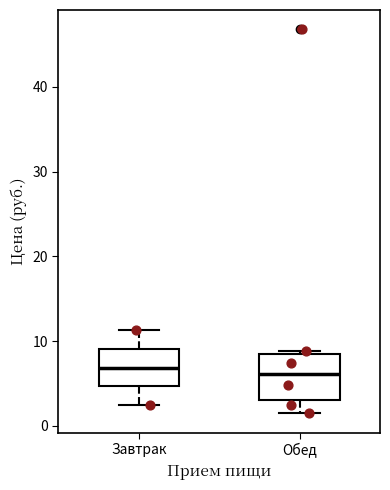

Reading left to right, read every box against the y-axis: the position of its median line, the range the box covers, and the ends of its whiskers. The values are not printed on the chart, so give them approximately, as read against the axis.

Завтрак: median 7, box 5 to 9, whiskers 2 to 11
Обед: median 6, box 3 to 9, whiskers 1 to 9 (just above the box's upper edge)